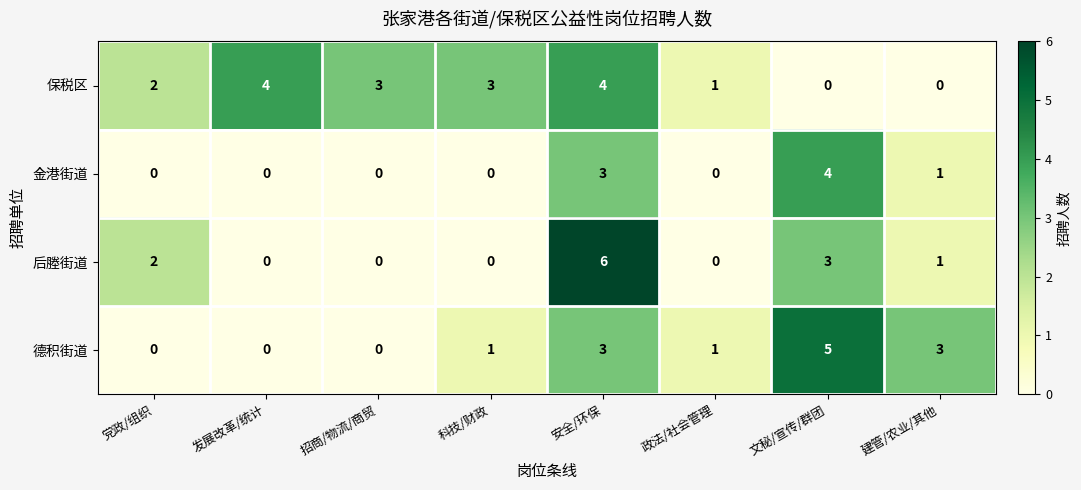

Is it true that 金港街道 equals 1 at 建管/农业/其他?

True